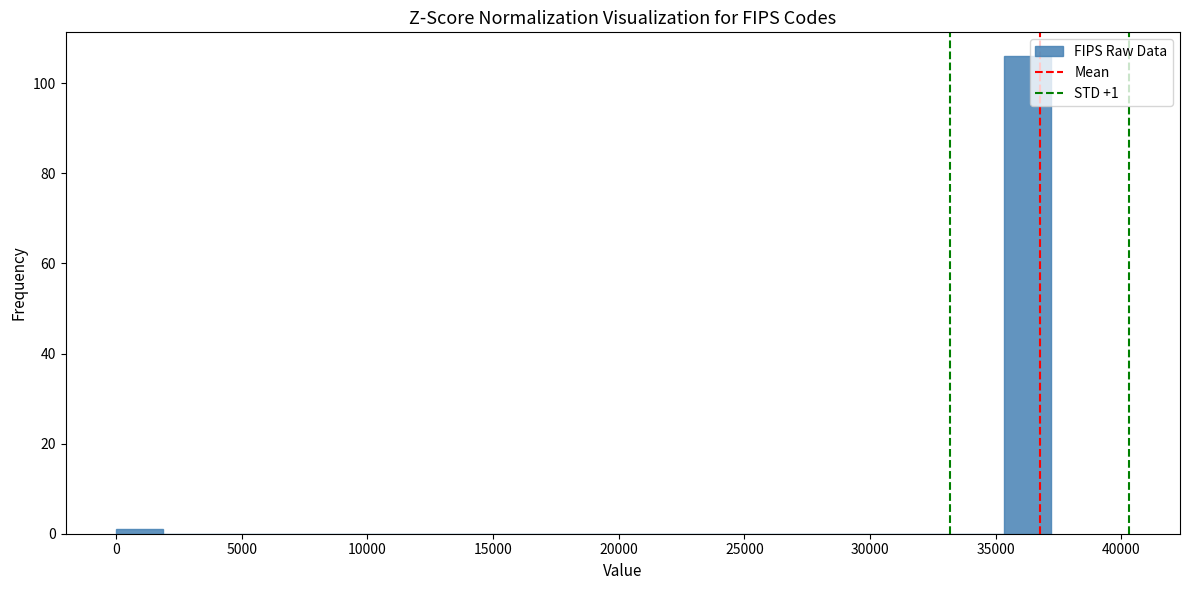

Around what value on the x-axis is the tallest bar? Give the approximate position of its centre, as read against the axis.

36500